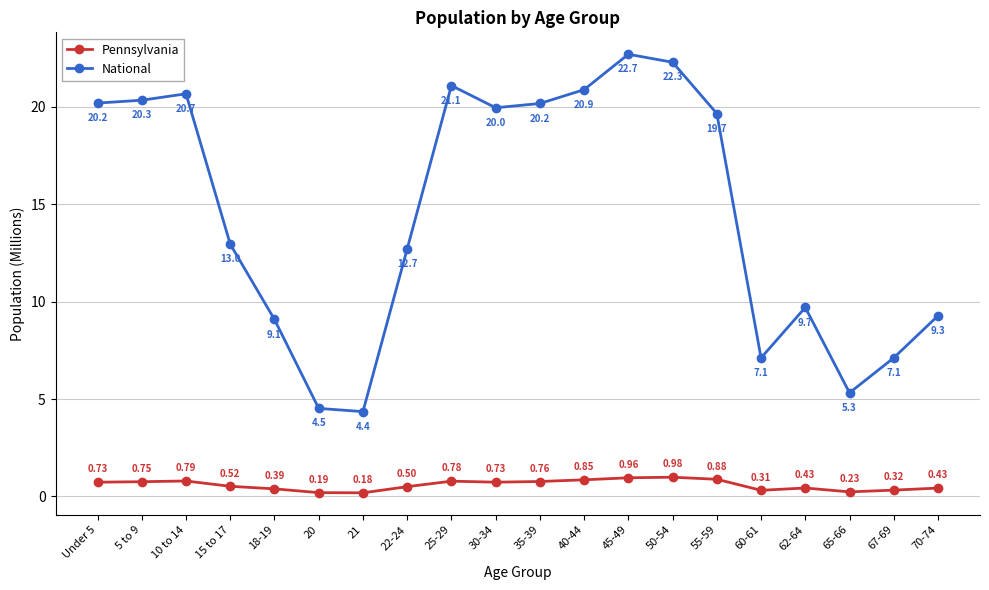

What is the total value across all series at 10 to 14?

21.5